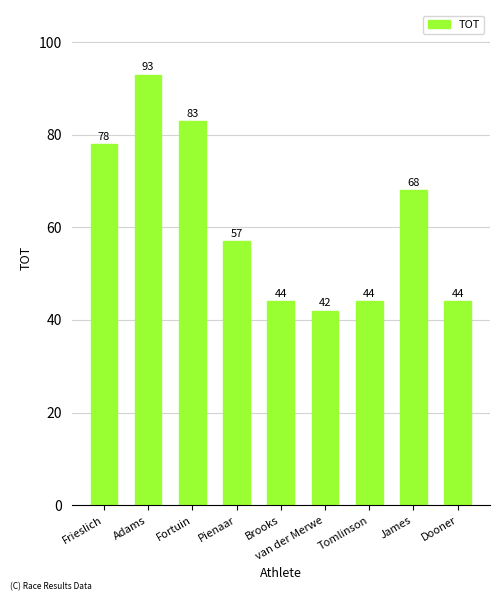

Reading right to left, list all the values displayed in this chart.

44	68	44	42	44	57	83	93	78